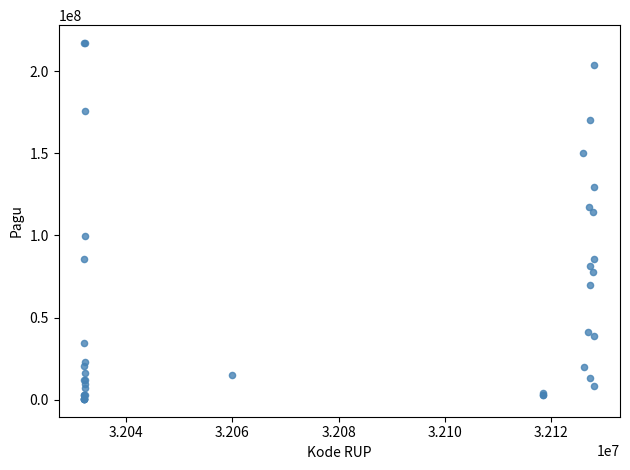

What Y value in the scatter plot is closest to 108830000?

114296000